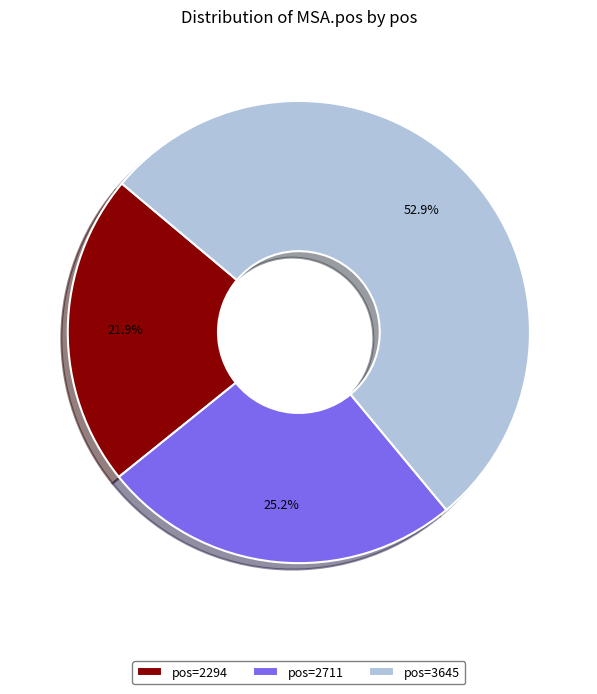

Which category accounts for the majority?

pos=3645